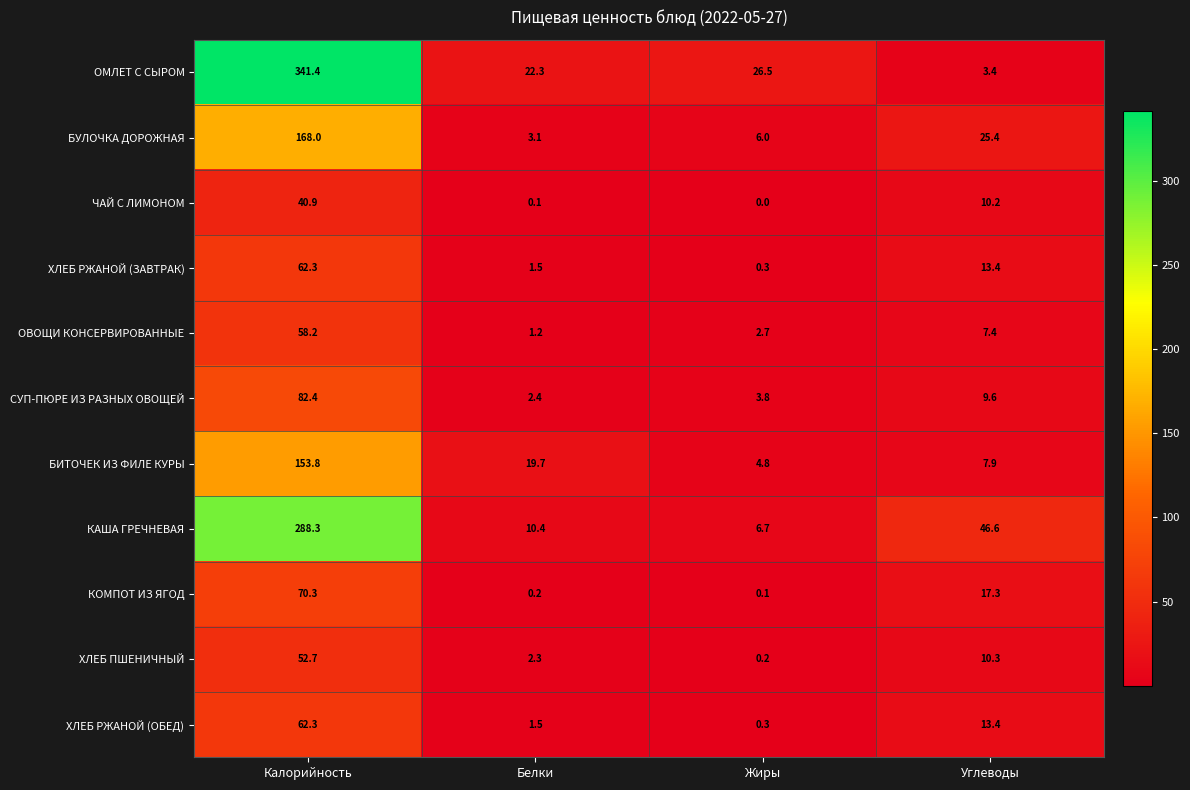

How many data points in ЧАЙ С ЛИМОНОМ are above 10?

2